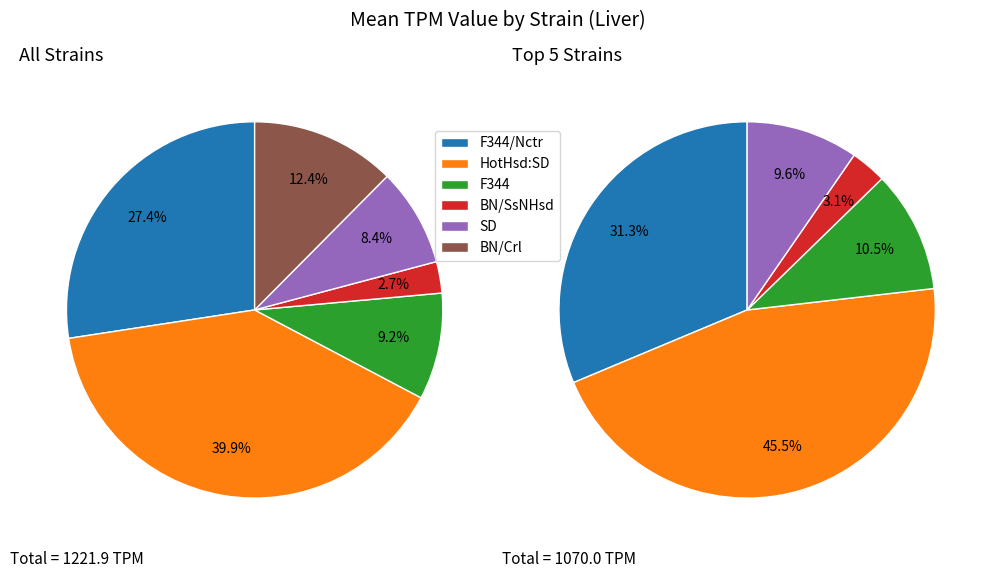

Does F344 represent more than half of the total?

No